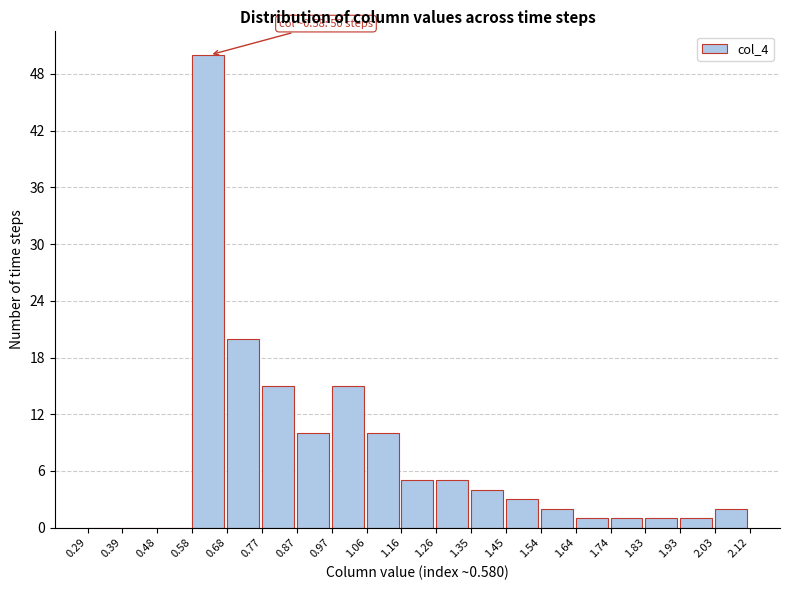

Which range on the x-axis has the tallest bar?

0.58 to 0.68